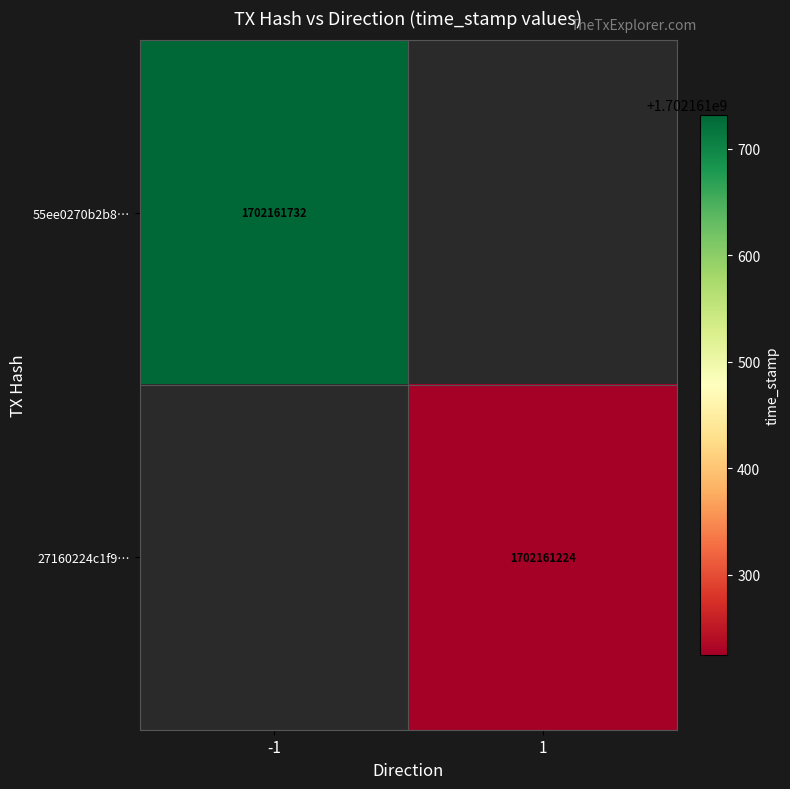

At which category is the sum across all series the highest?

-1